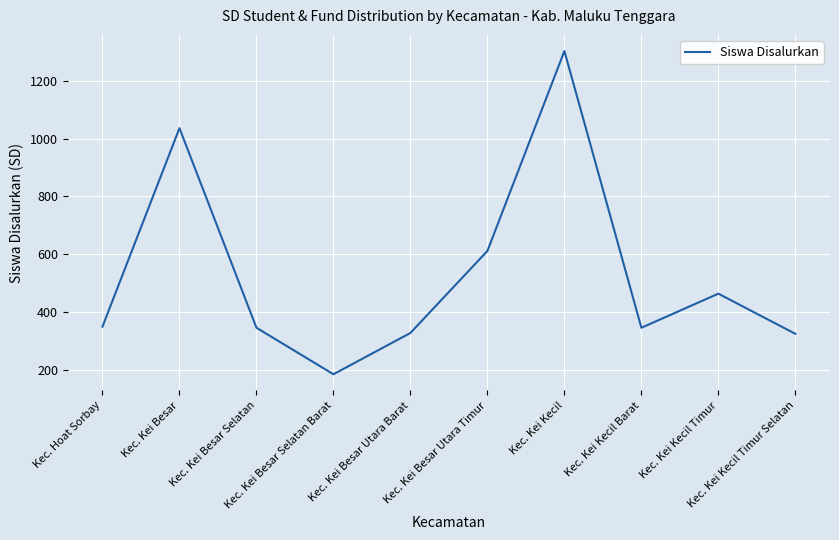

What is the ratio of the value at Kec. Kei Besar Utara Timur to the value at Kec. Kei Besar Selatan?

1.8